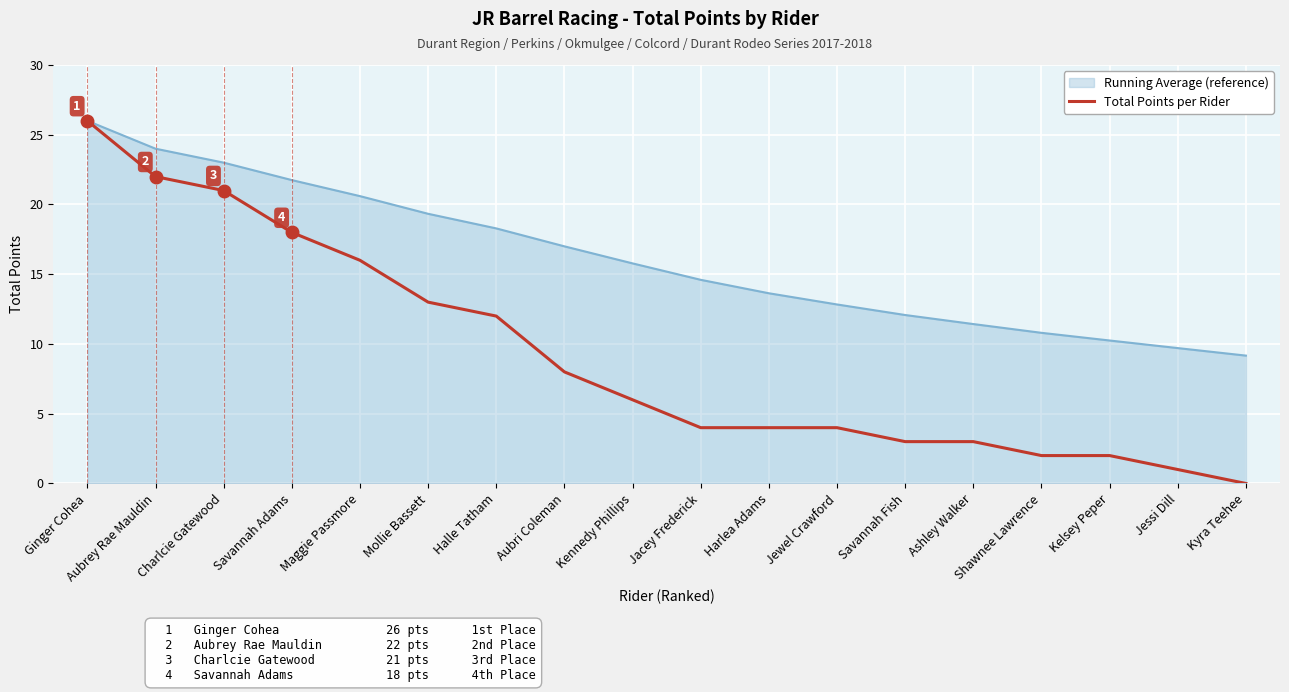

The value of Total Points per Rider at Savannah Fish is 0.7. True or false?

False